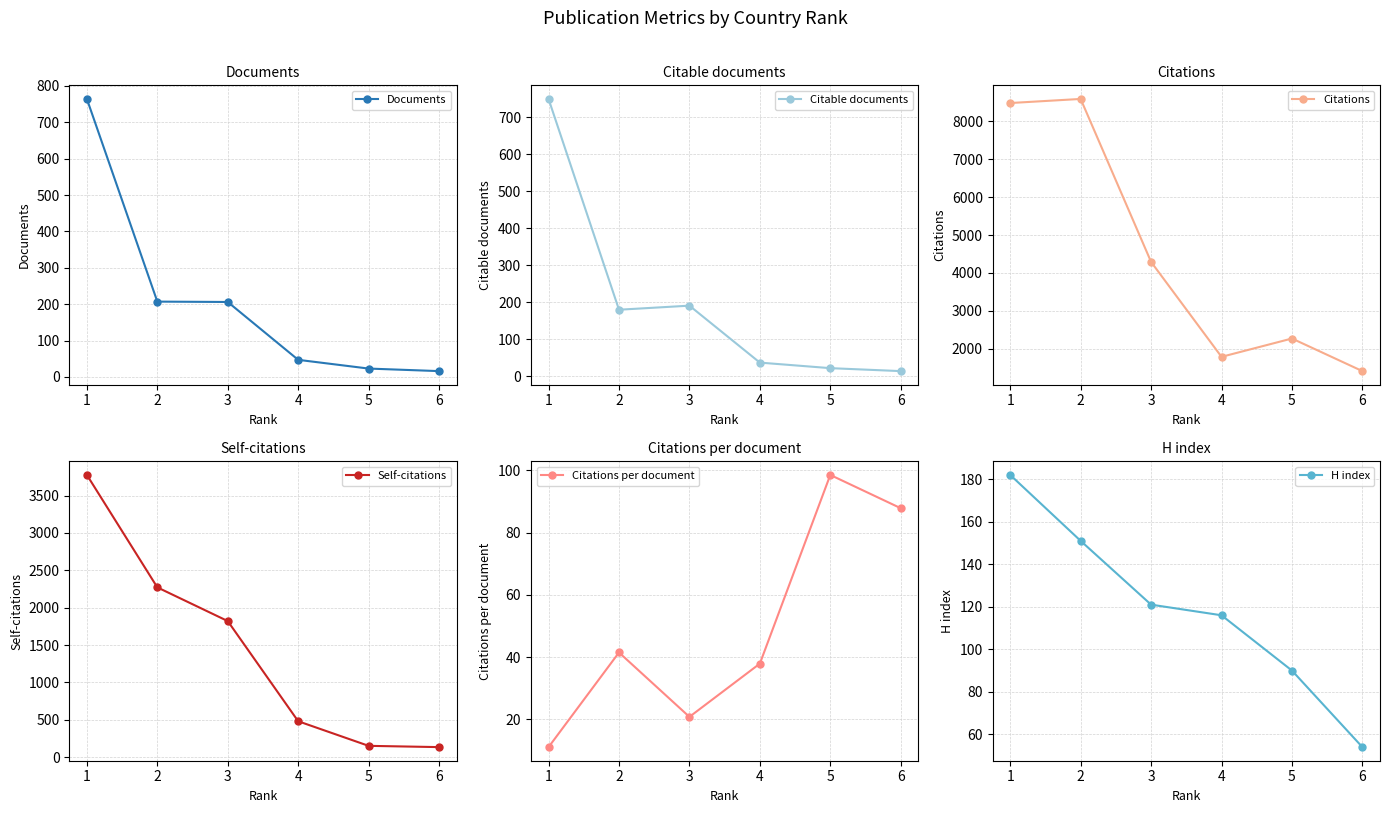

Reading left to right, what are all the values shown in this chart?

Documents: 764.0	207.0	206.0	47.0	23.0	16.0
Citable documents: 750.0	180.0	191.0	37.0	22.0	14.0
Citations: 8486.0	8594.0	4290.0	1783.0	2267.0	1406.0
Self-citations: 3776.0	2272.0	1821.0	481.0	152.0	135.0
Citations per document: 11.1	41.5	20.8	37.9	98.6	87.9
H index: 182.0	151.0	121.0	116.0	90.0	54.0